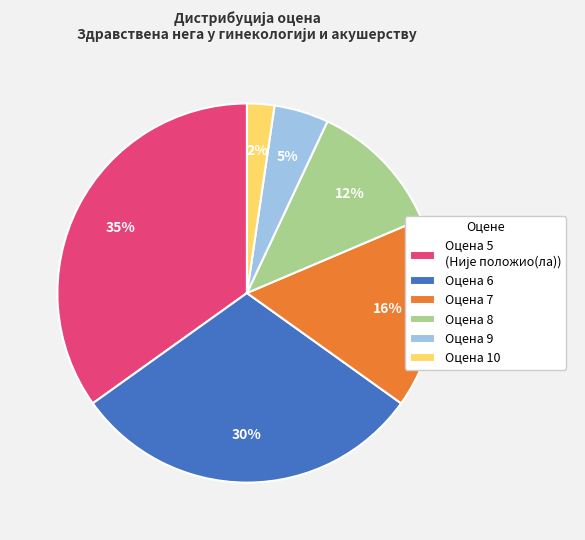

True or false: Оцена 8 accounts for 21% of the total.

False